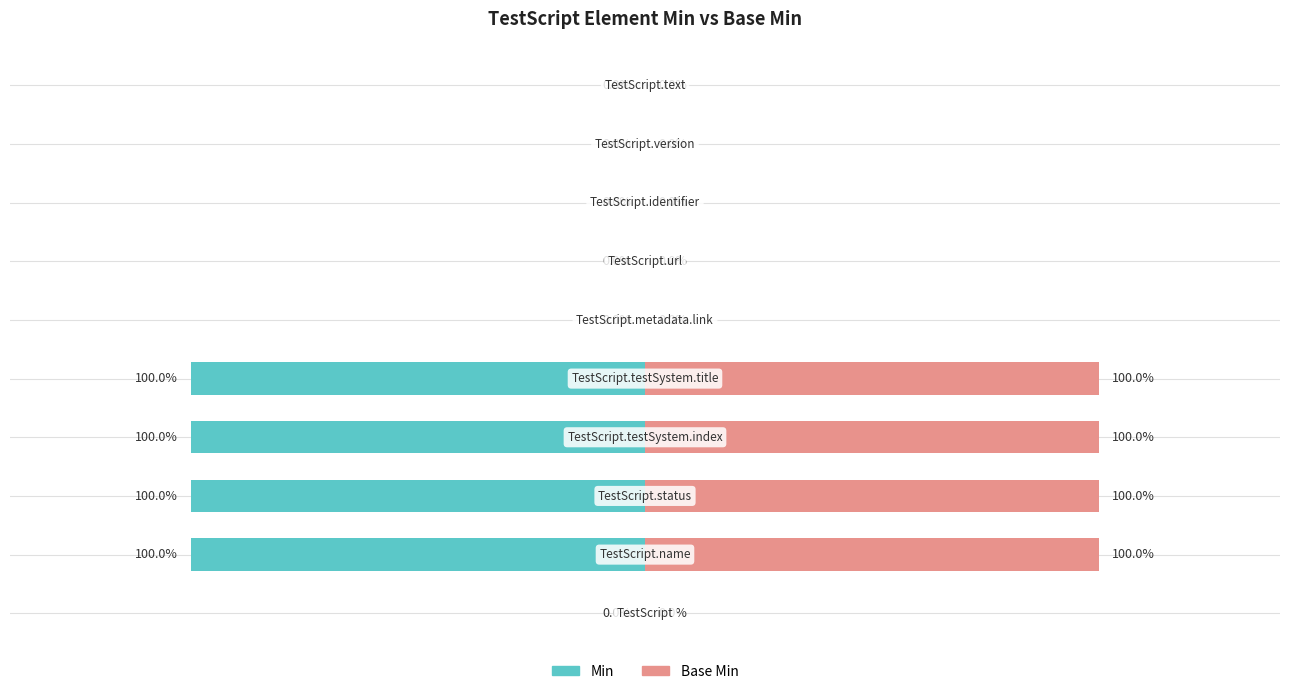

What is the value of the Base Min bar at the 5th from the left?

1